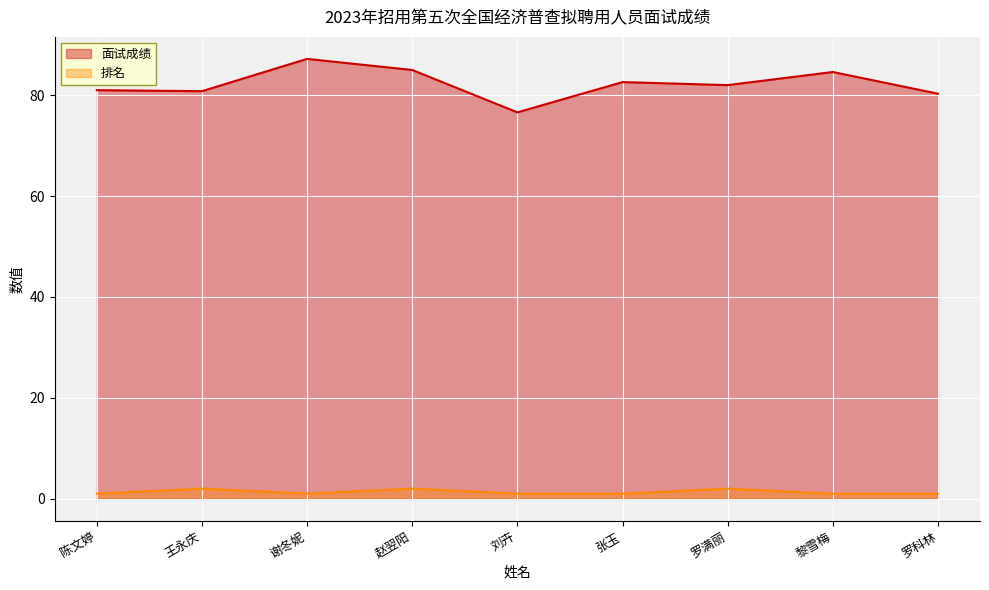

Reading left to right, list all the values displayed in this chart.

面试成绩: 81.0	80.8	87.2	85.0	76.6	82.6	82.0	84.6	80.3
排名: 1.0	2.0	1.0	2.0	1.0	1.0	2.0	1.0	1.0